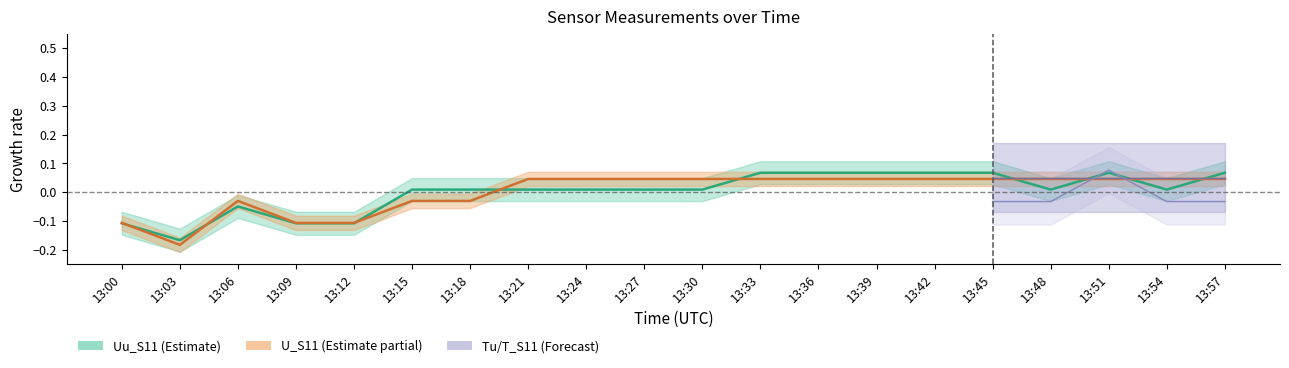

Is the value of Uu_S11 at 13:00 greater than the value of U_S11 at 13:03?

Yes